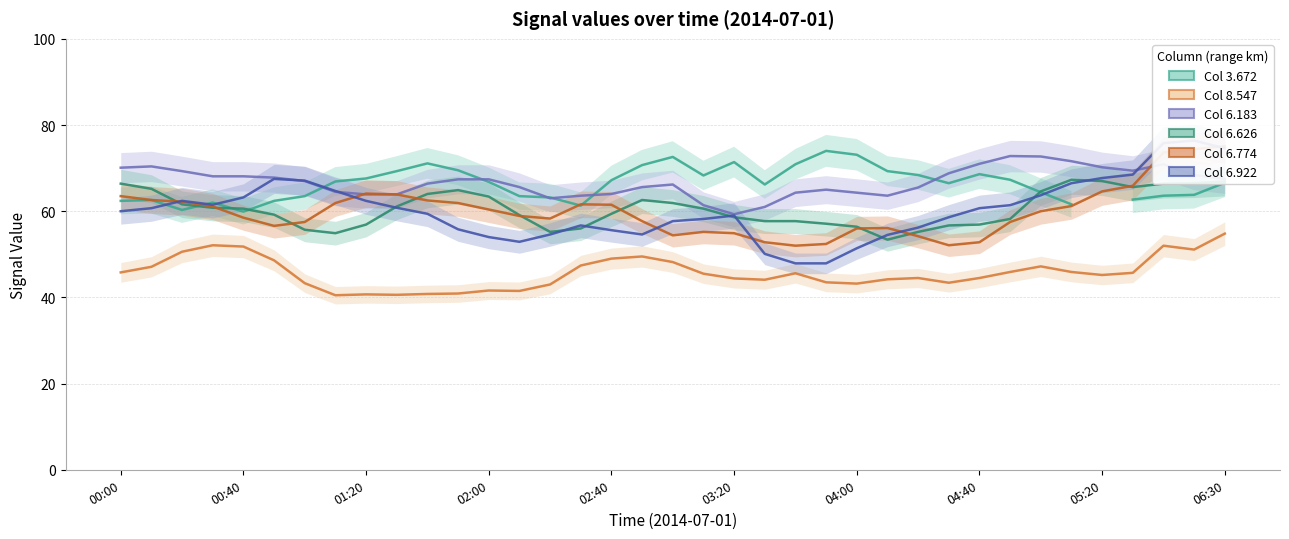

Between 10 and 21, which series saw the biggest shift?

Col 6.774